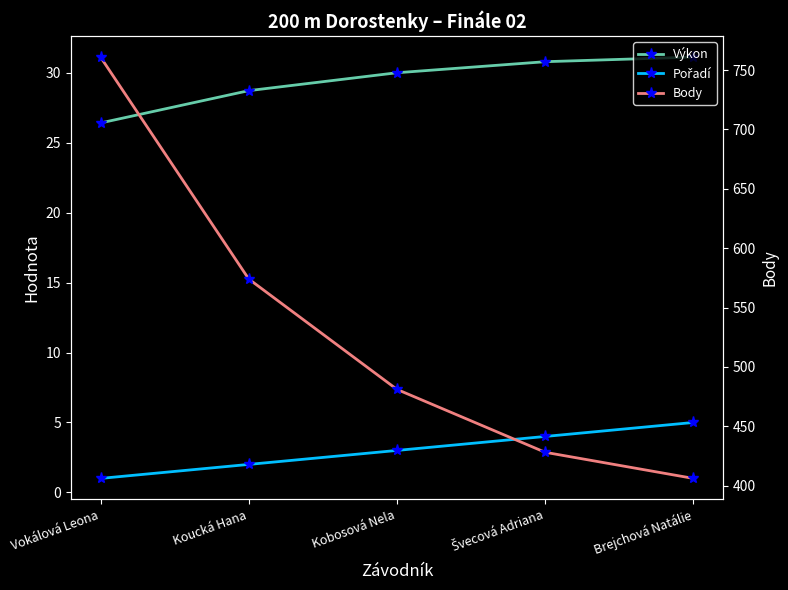

How many categories are shown in the chart?

5